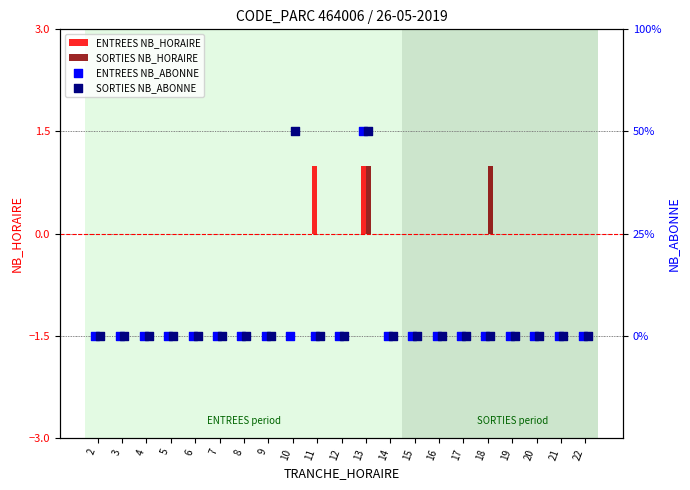

At how many categories does at least one series exceed 0?

4